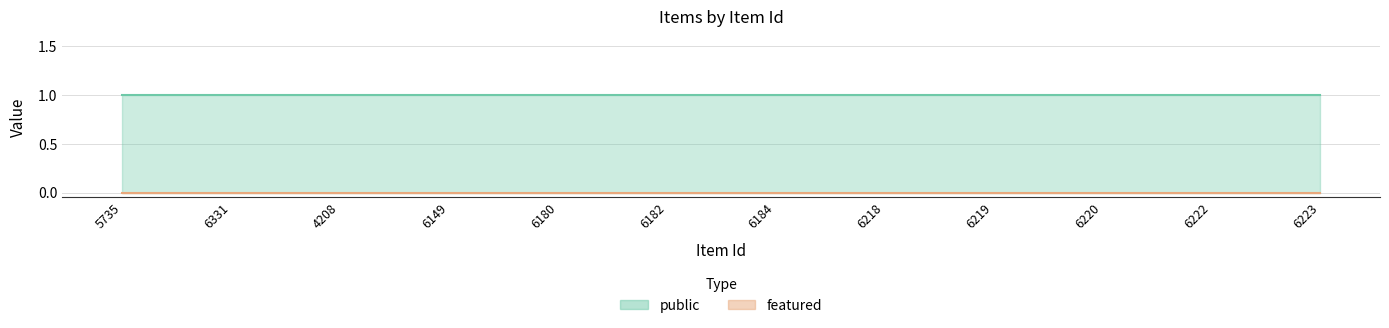

Reading left to right, what are all the values shown in this chart?

public: 1	1	1	1	1	1	1	1	1	1	1	1
featured: 0	0	0	0	0	0	0	0	0	0	0	0